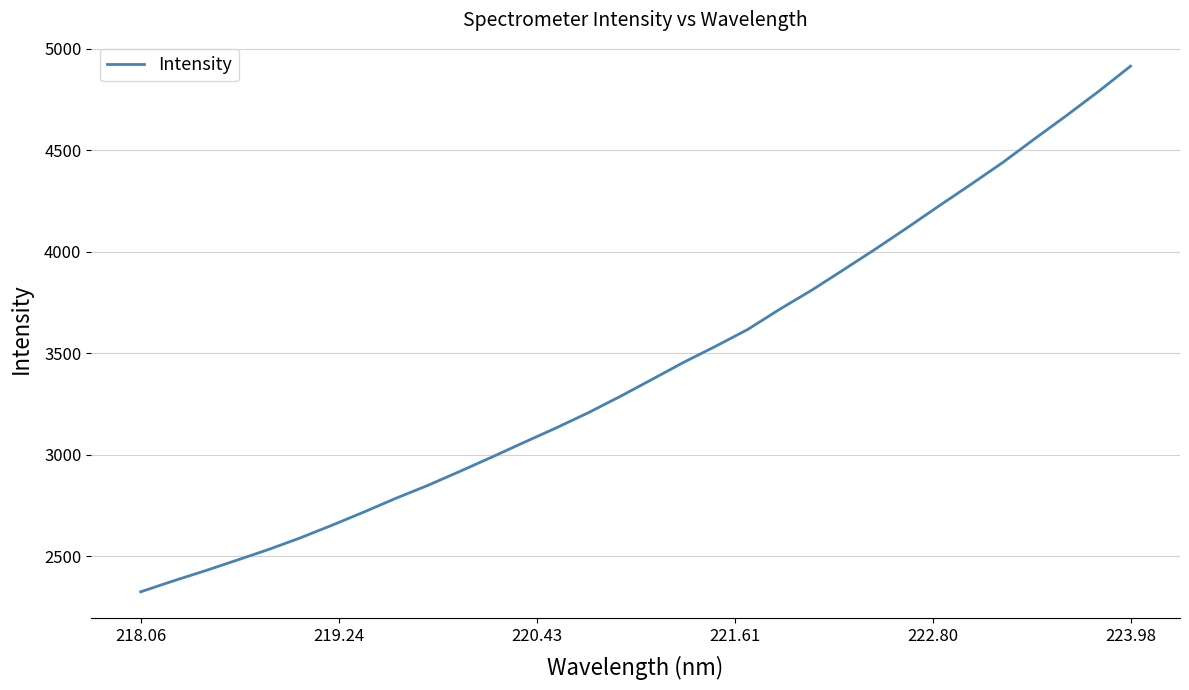

What is the difference between the maximum and minimum values?

2589.6